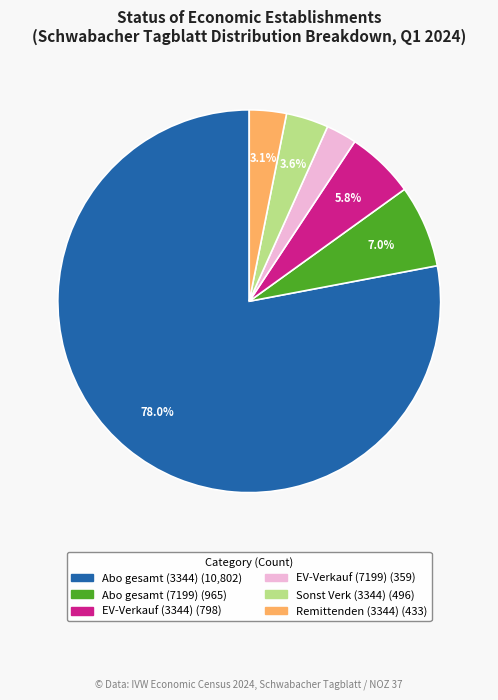

How many segments does this pie chart have?

6